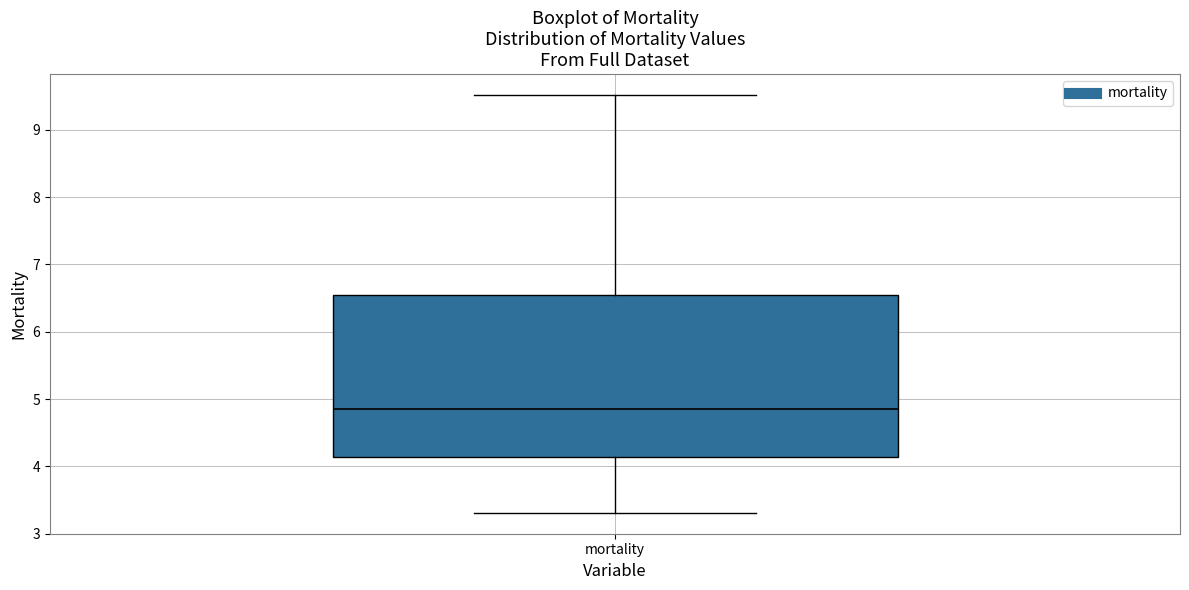

Read this box plot against the y-axis: the position of the median line, the range covered by the box, and the ends of both whiskers. The values are not printed on the chart, so give them approximately, as read against the axis.

median 4.9, box 4.1 to 6.5, whiskers 3.3 to 9.5